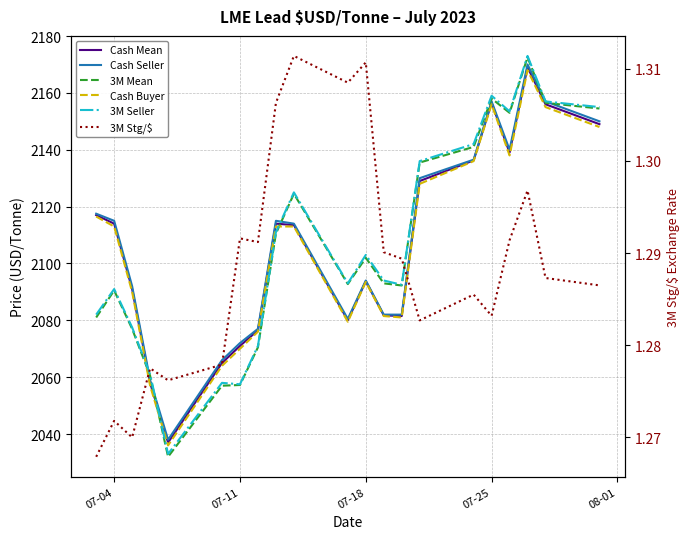

What are all the series names shown in the legend?

Cash Mean, Cash Seller, 3M Mean, Cash Buyer, 3M Seller, 3M Stg/$